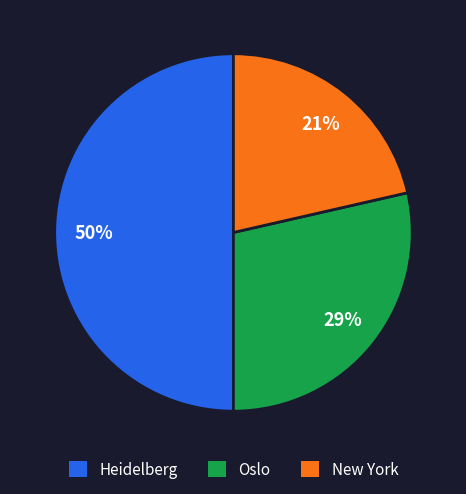

The New York slice represents 21% of the pie. True or false?

True